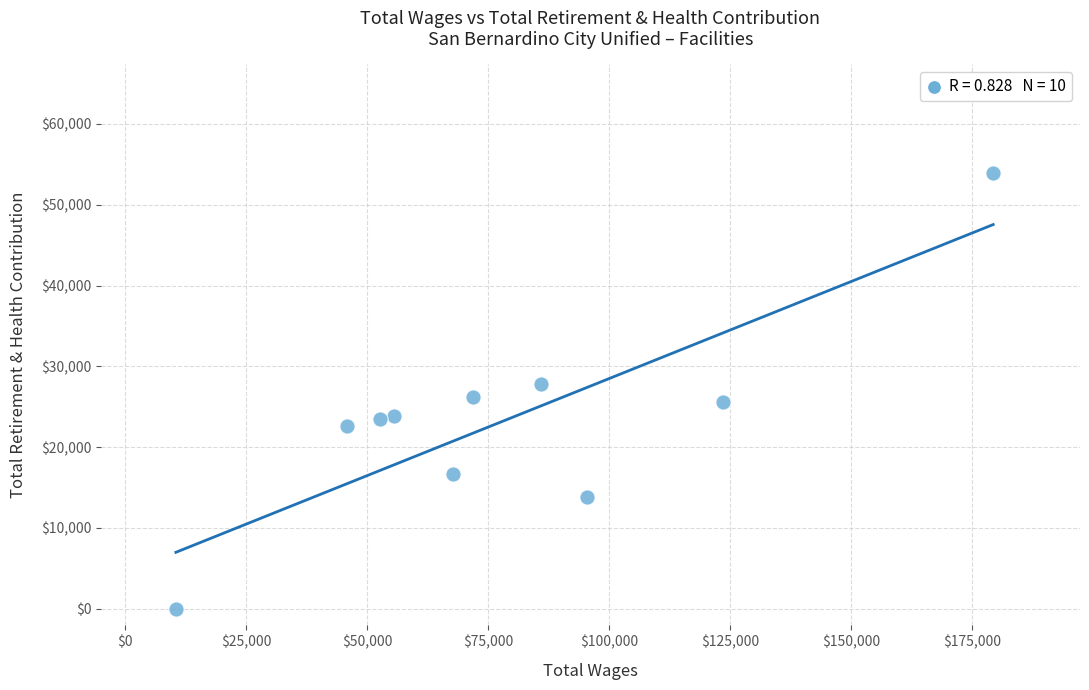

What is the average X value?

78804